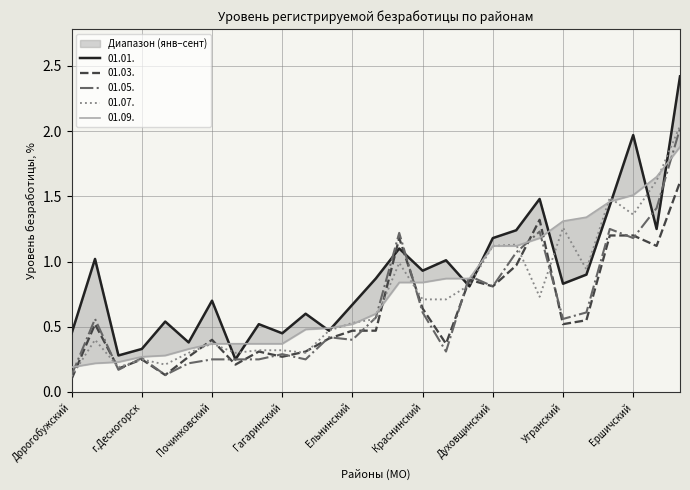

List the series in order of their peak value, highest first.

01.01., 01.07., 01.05., 01.09., 01.03.